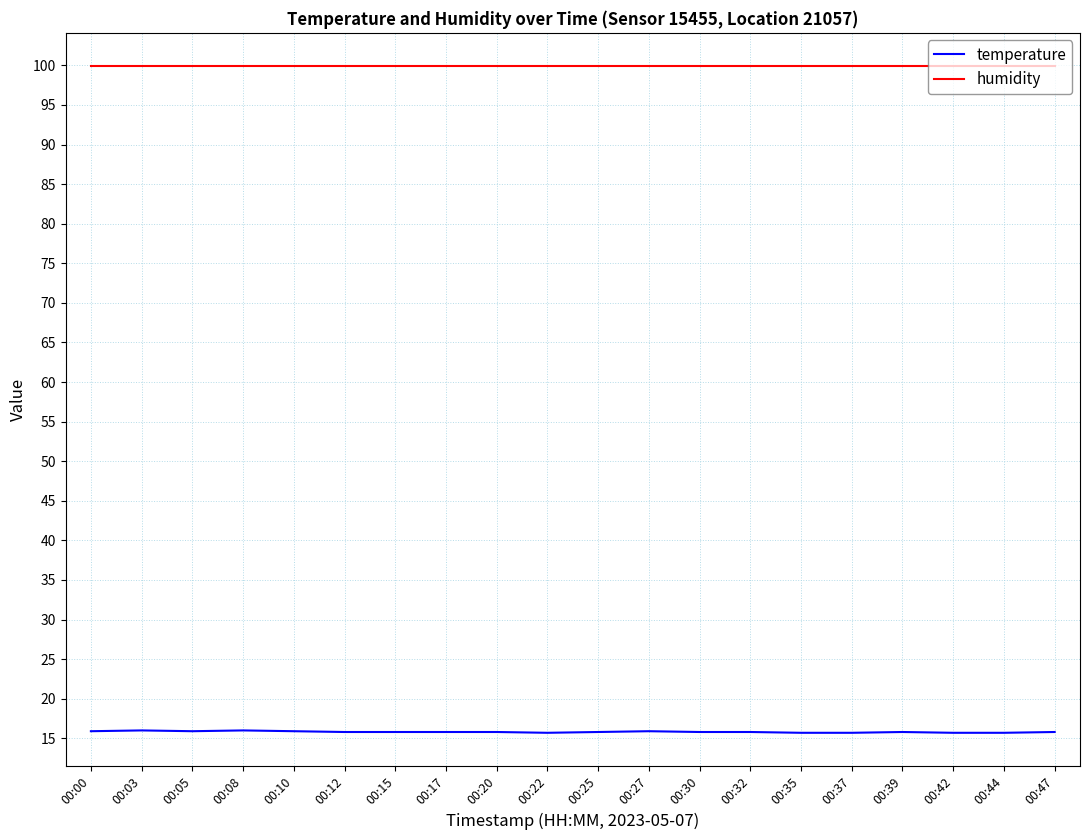

The temperature series shows 6.5 at 00:35. True or false?

False